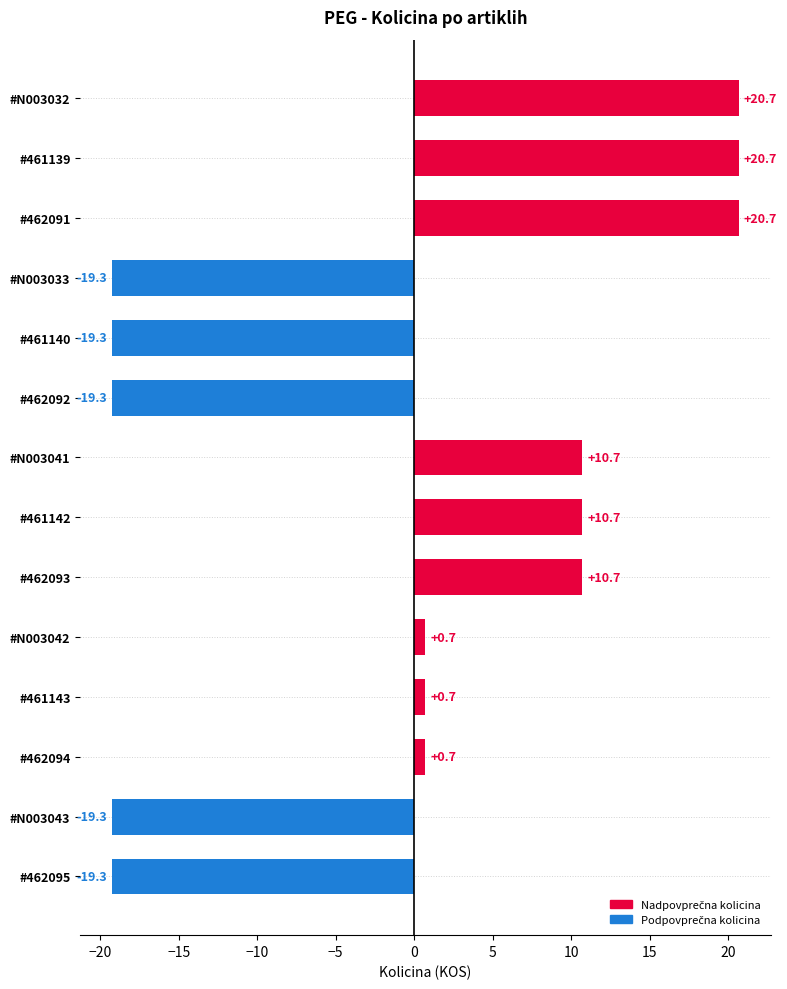

What is the maximum value shown in the chart?

20.7